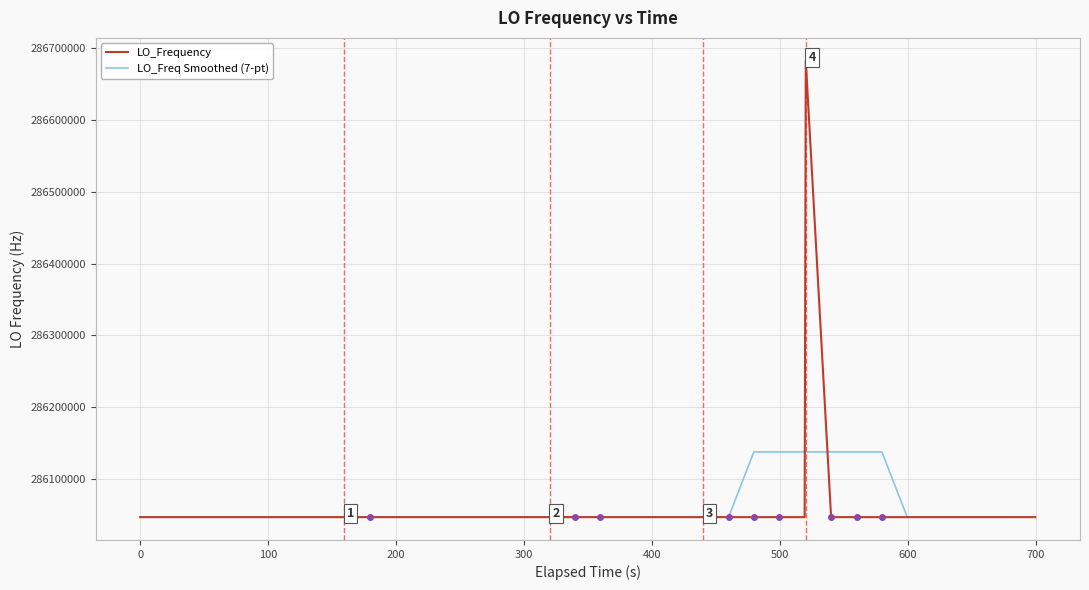

Which series has the widest spread of values?

LO_Frequency